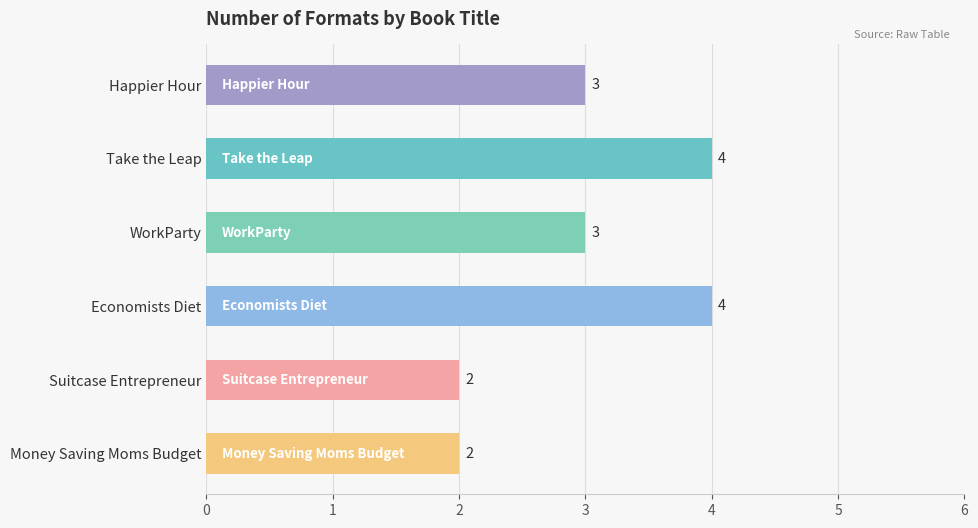

What is the sum of all values?

18